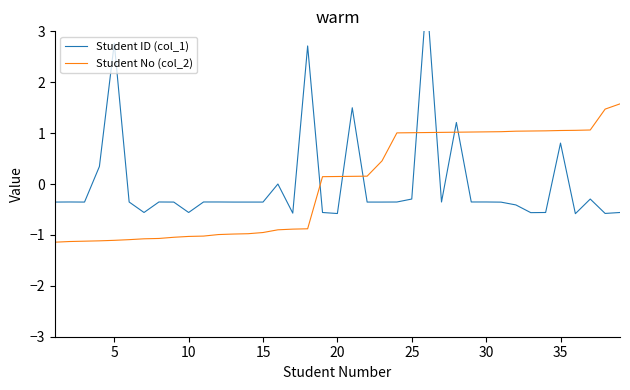

The value of Student No (col_2) at 30 is 1.8. True or false?

False